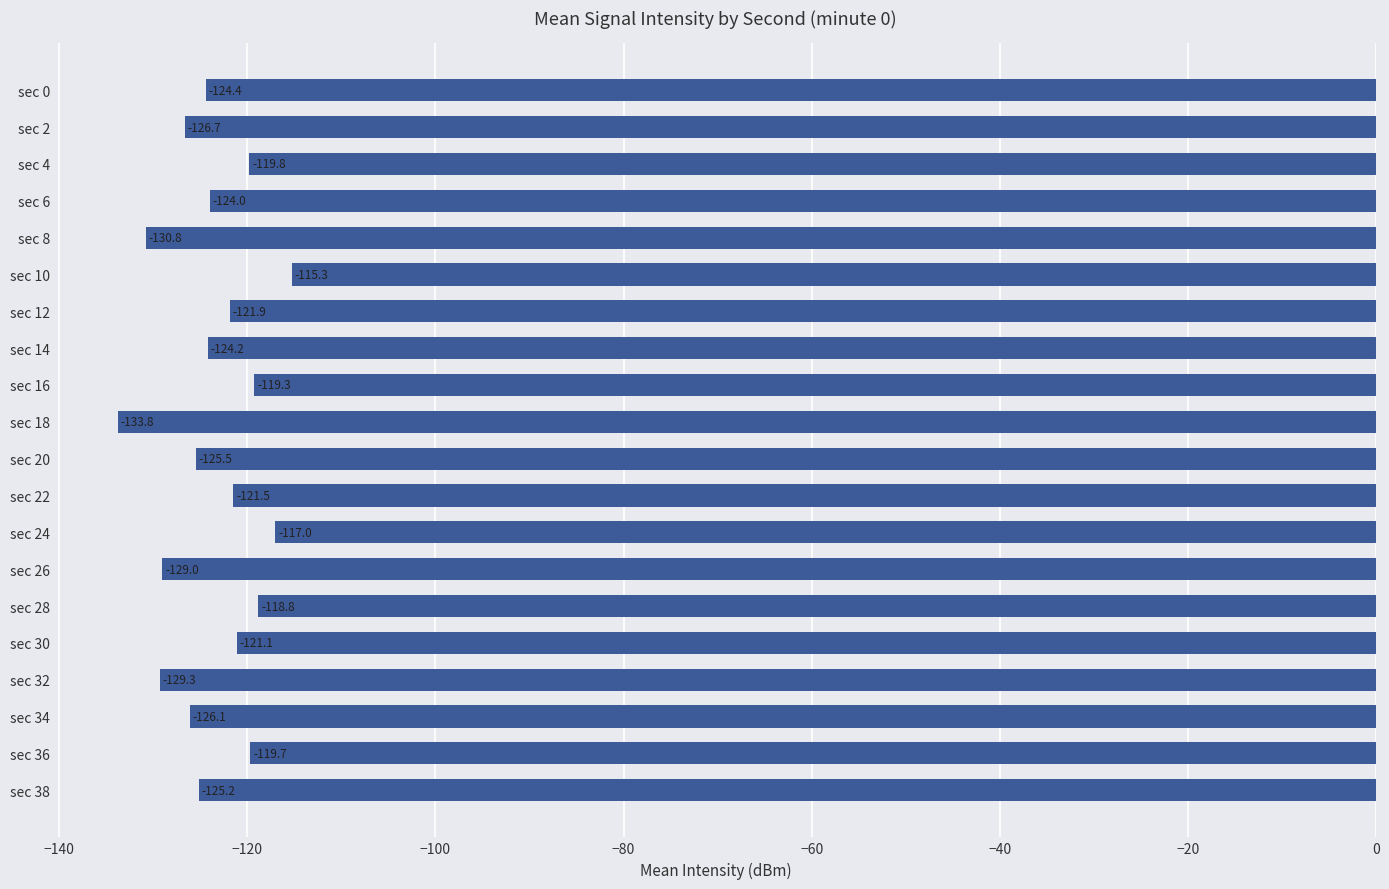

Rank the categories by value from highest to lowest.

sec 10, sec 24, sec 28, sec 16, sec 36, sec 4, sec 30, sec 22, sec 12, sec 6, sec 14, sec 0, sec 38, sec 20, sec 34, sec 2, sec 26, sec 32, sec 8, sec 18